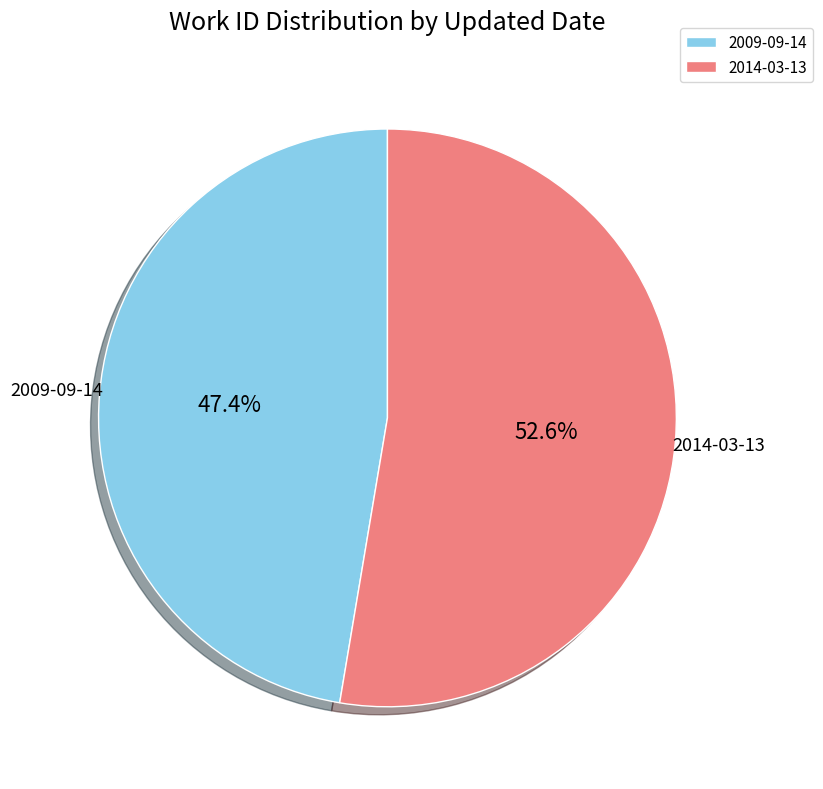

To the nearest percent, what percentage of the pie is 2009-09-14?

47%